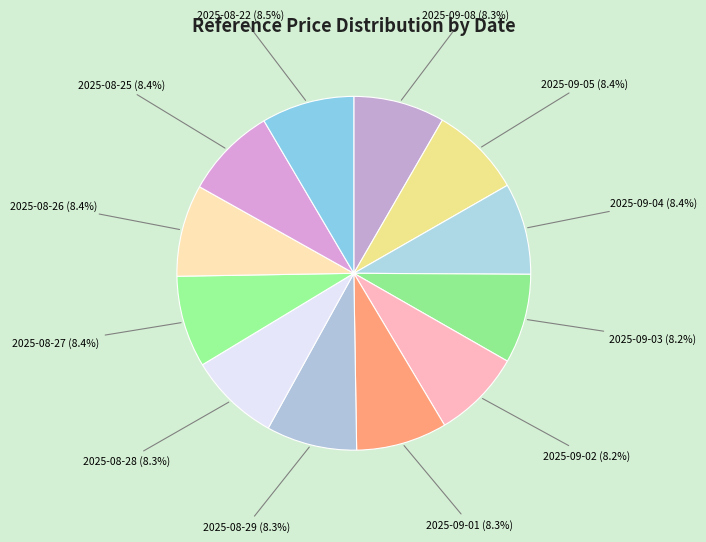

Is there any slice that represents more than half of the pie?

No